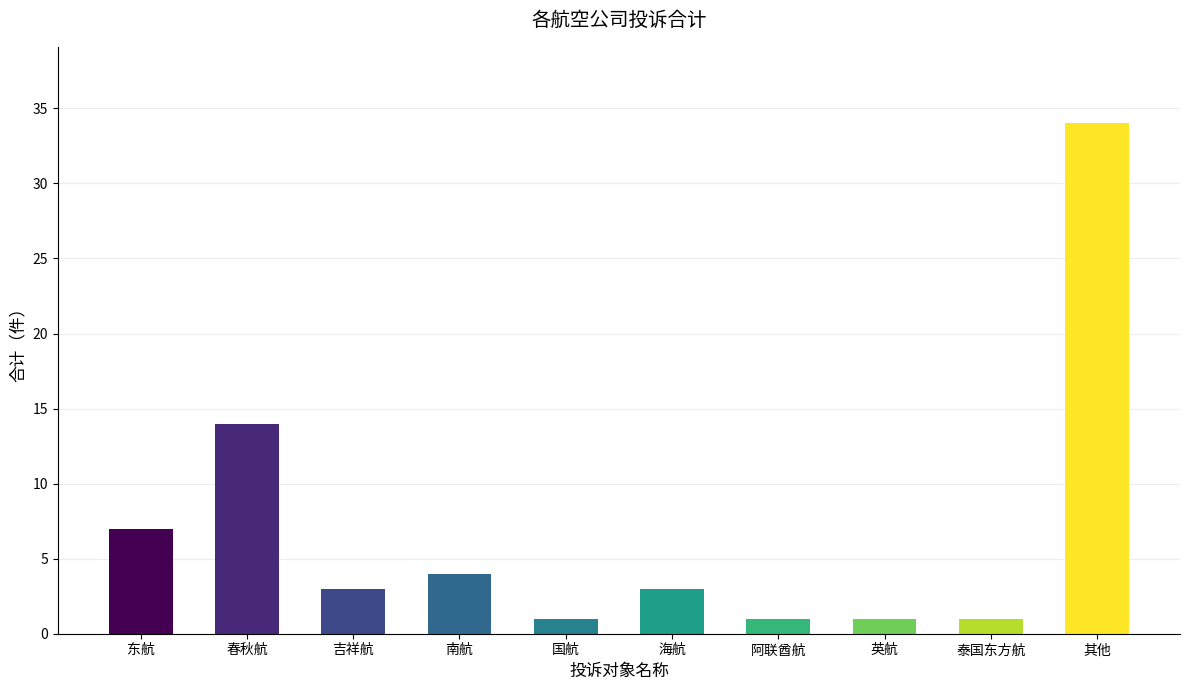

How many bars are there in total?

10